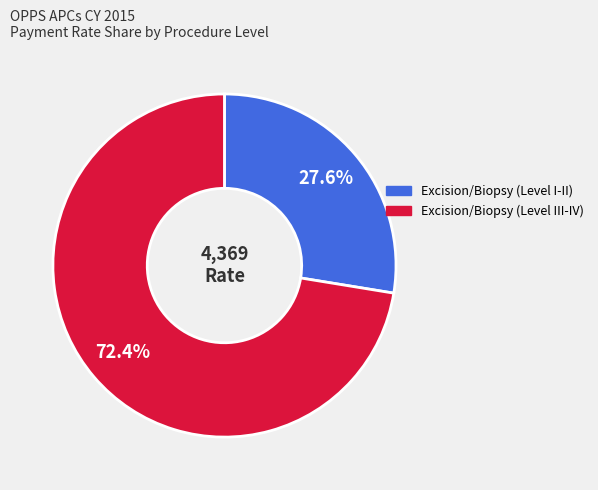

Is there a majority slice in this chart?

Yes